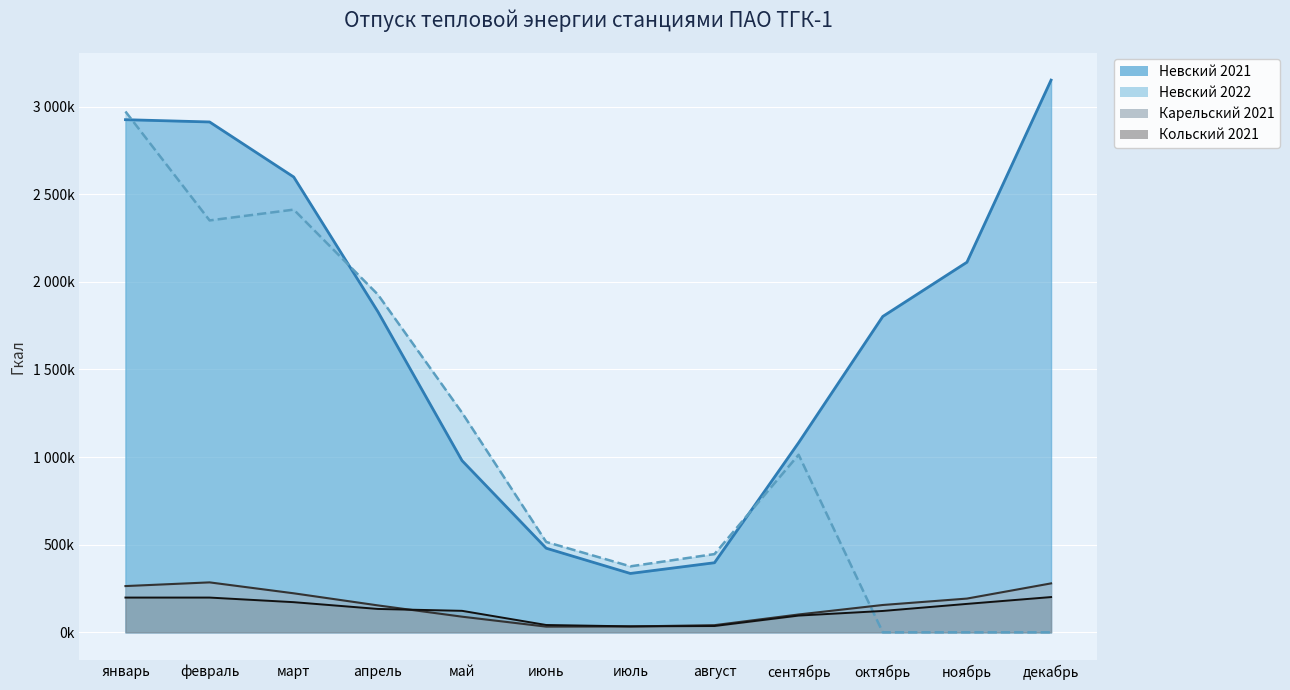

How many data points in Кольский 2021 are above 133472?

5